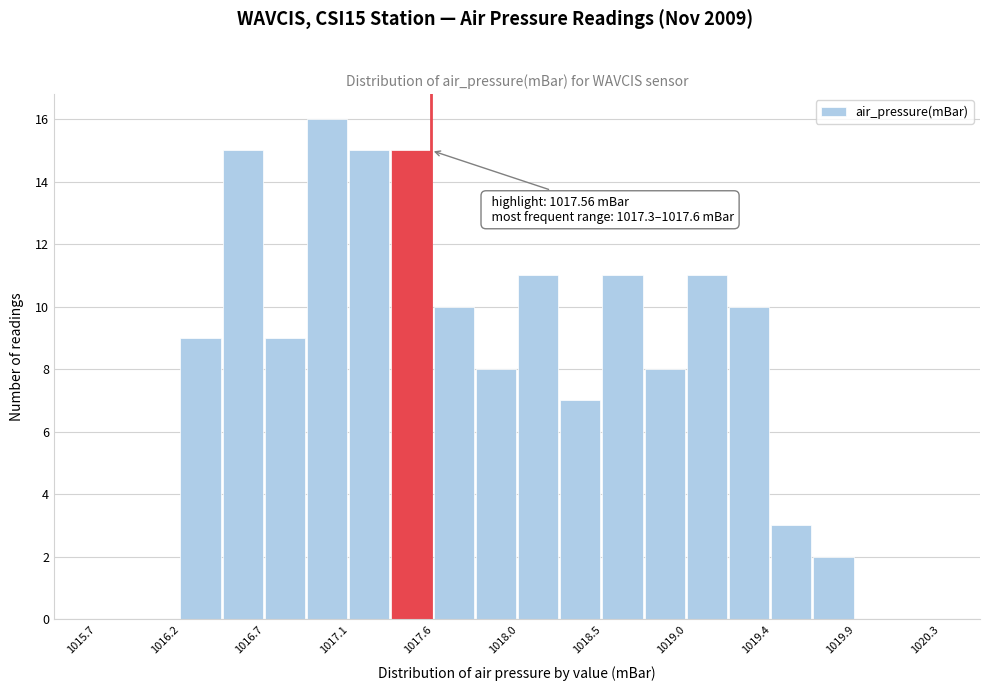

Over which range of the x-axis is the bar tallest?

1016.90 to 1017.10